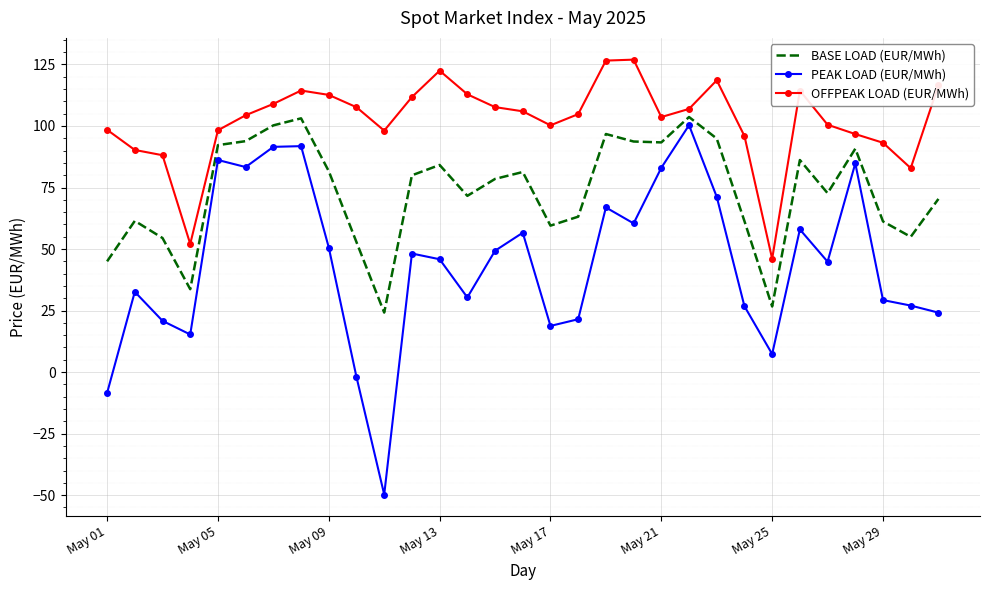

What is the maximum value shown in the chart?

127.0